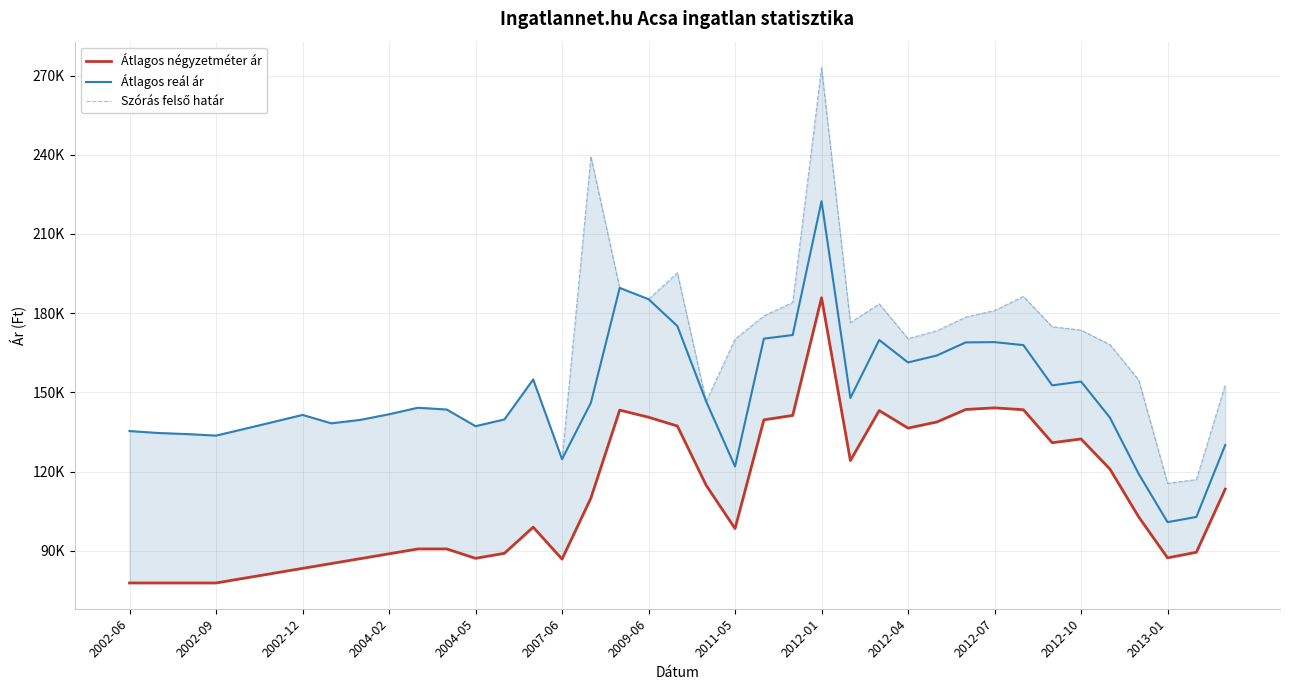

Reading left to right, transcribe all the data shown in this chart.

Átlagos négyzetméter ár: 77777	77777	77777	77777	79618	81460	83301	85142	86983	88825	90666	90666	87112	89012	98917	86807	109918	143266	140574	137240	114760	98392	139583	141250	185833	124156	143083	136458	138766	143500	144122	143416	130916	132333	120953	102785	87288	89407	113321
Átlagos reál ár: 135337	134596	134177	133604	136185	138799	141445	138258	139558	141691	144160	143490	137178	139723	154886	124674	146018	189579	185296	175112	146513	121922	170341	171712	222427	147845	169834	161322	163962	168925	169027	167888	152649	154098	140440	119095	100822	102787	130043
Szórás felső határ: 135337	134596	134177	133604	136185	138799	141445	138258	139558	141691	144160	143490	137178	139723	154886	124674	239404	189579	185296	195290	146513	170157	178961	184086	273102	176429	183526	170369	173344	178503	181019	186352	174855	173588	168076	154691	115557	116951	152872